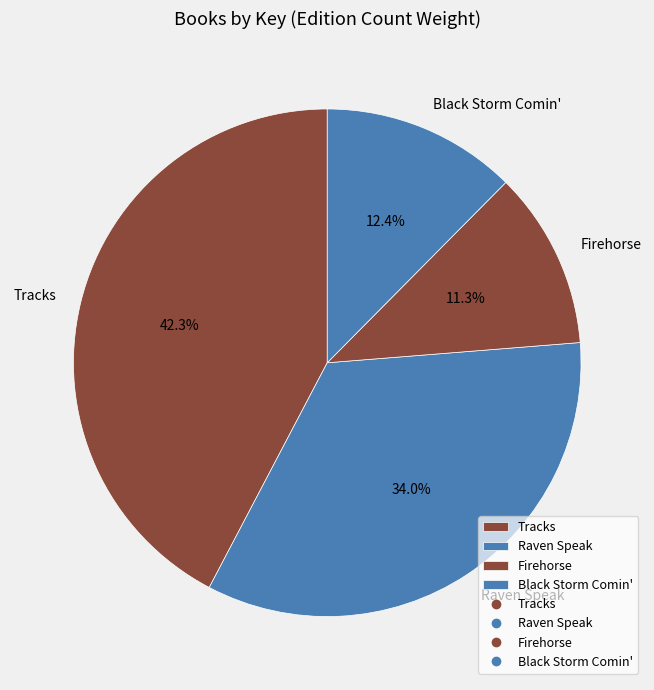

Does any single category account for the majority?

No